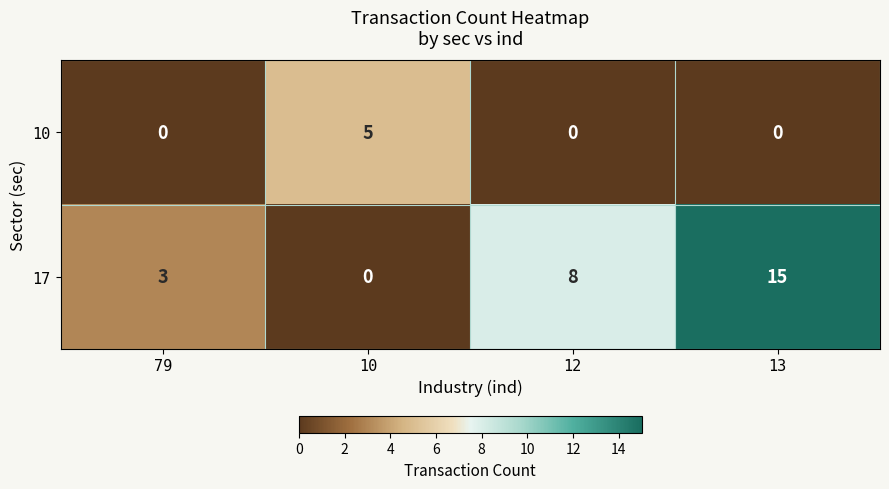

What is the difference between the highest and lowest values at 10?

5